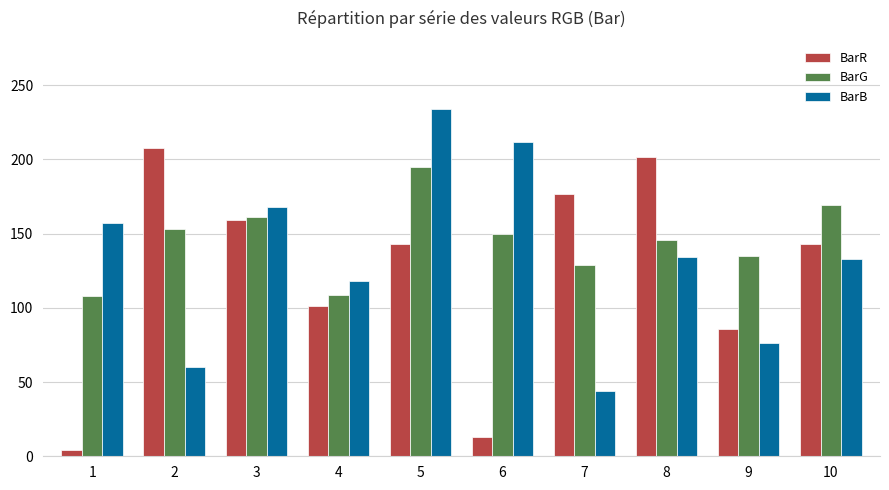

How many categories are shown in the chart?

10